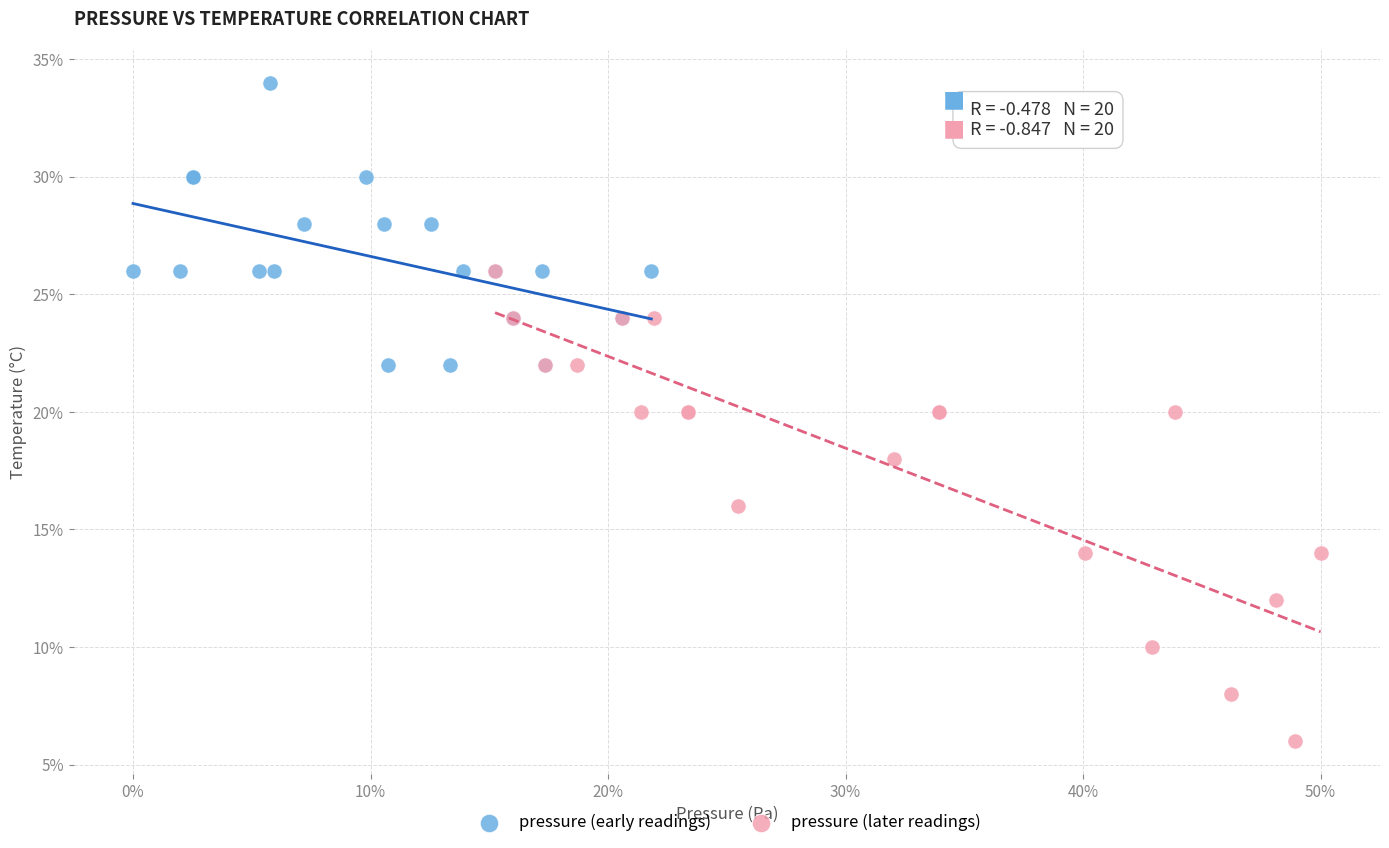

Which series reaches the maximum Y coordinate?

pressure (early readings)